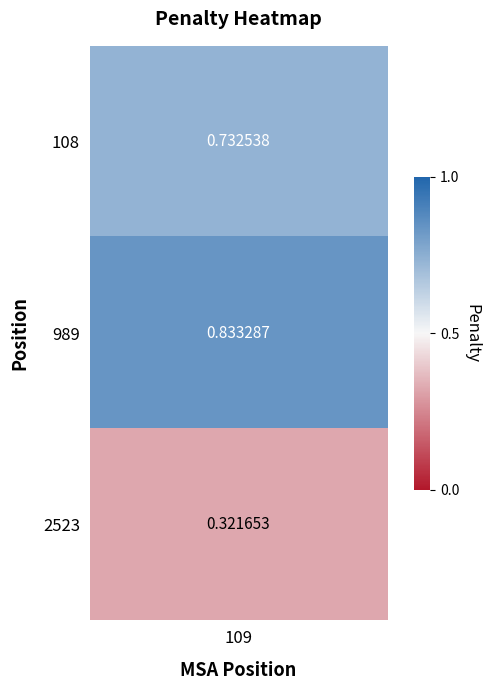

List the labels in order of value, smallest first.

2, 0, 1